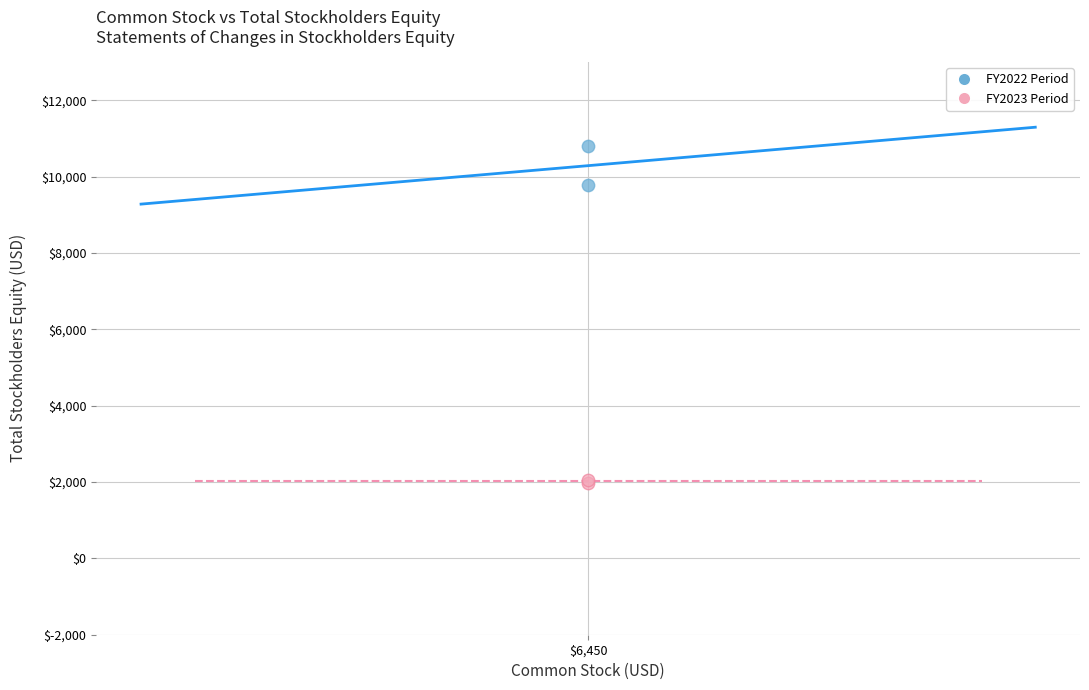

Which series has the largest Y range (max minus min)?

FY2022 Period